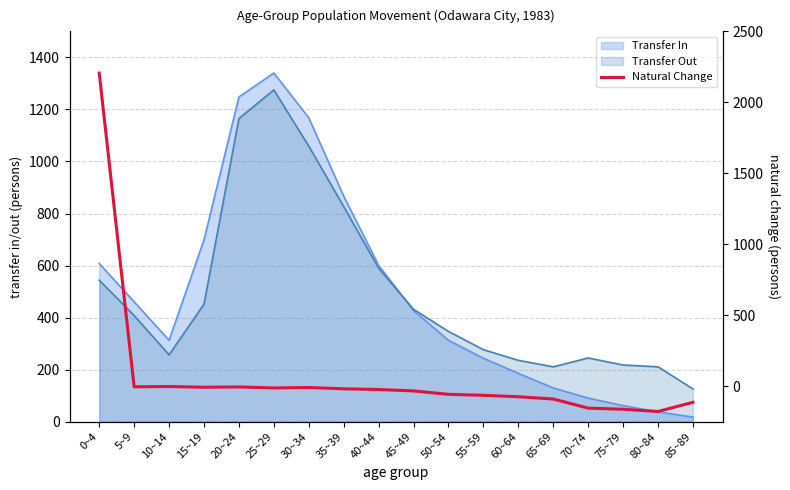

What value does the data have at 60~64?

-74